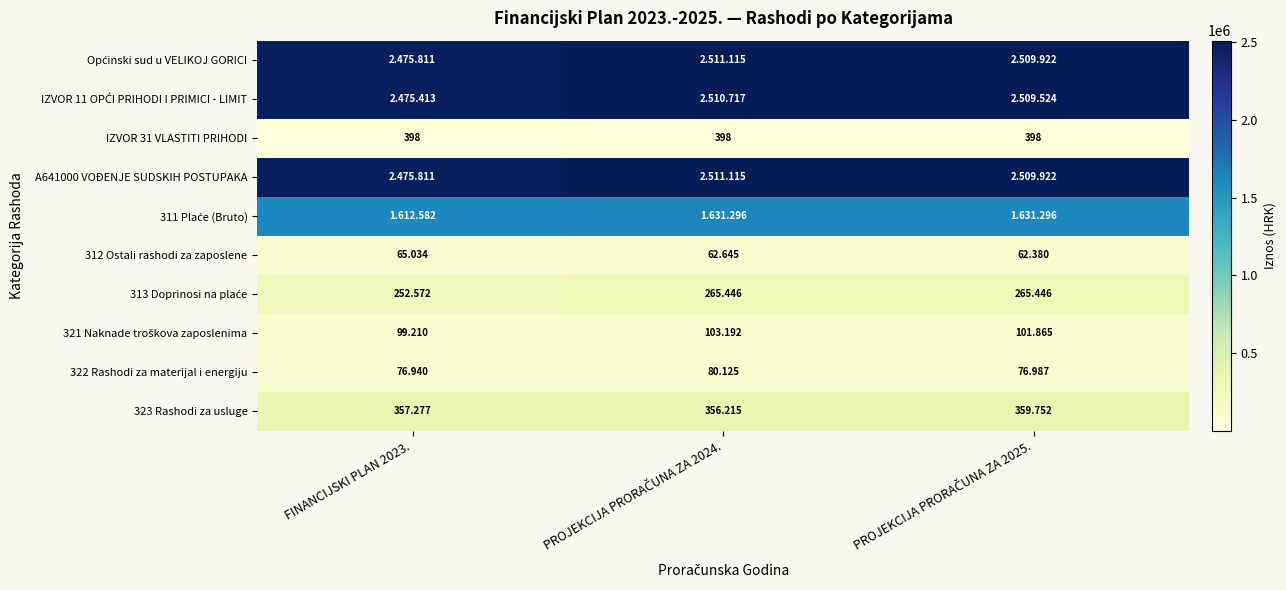

At which label does 312 Ostali rashodi za zaposlene first exceed 62645?

FINANCIJSKI PLAN 2023.